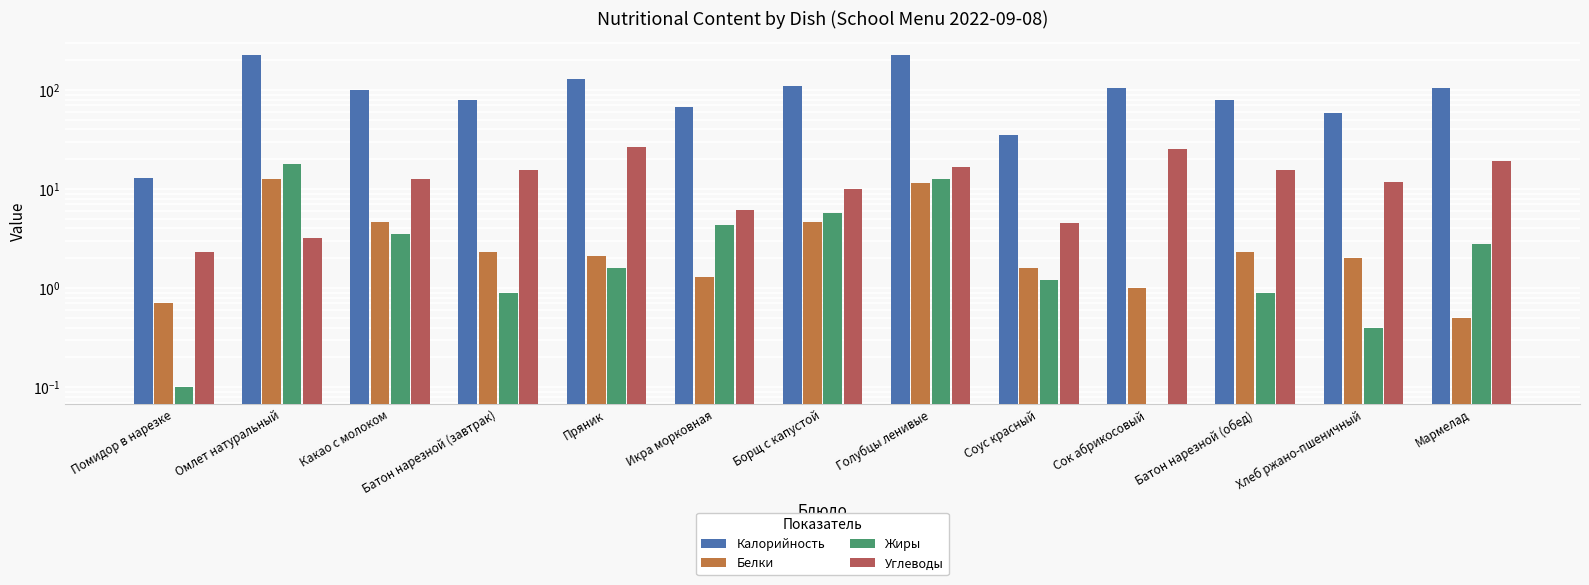

What is the sum of all Углеводы values?

169.0